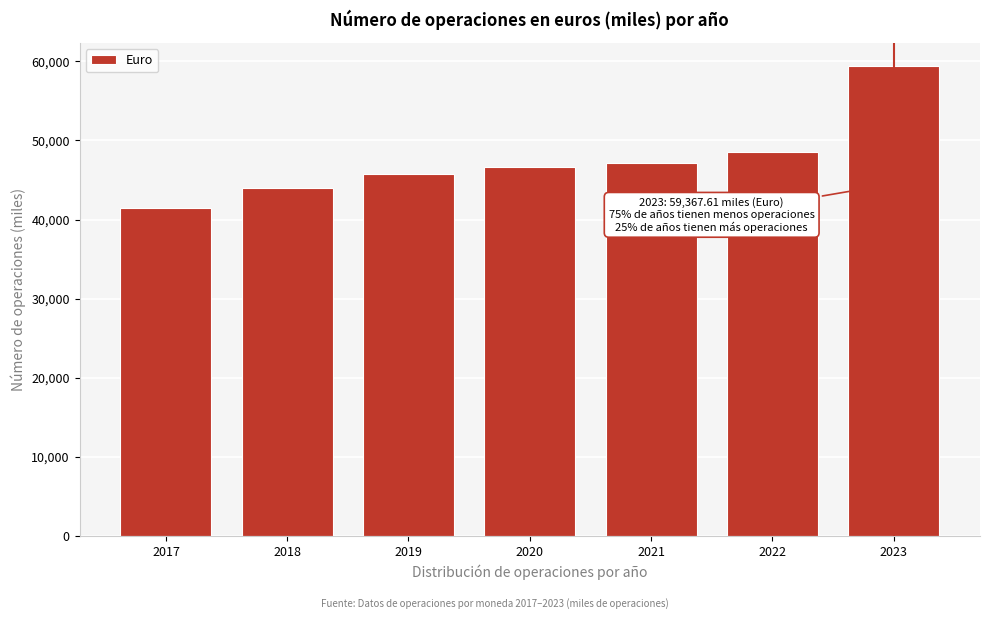

Reading right to left, what are all the values shown in this chart?

59367.6	48522.3	47206.7	46656.3	45715.6	43955.5	41479.0